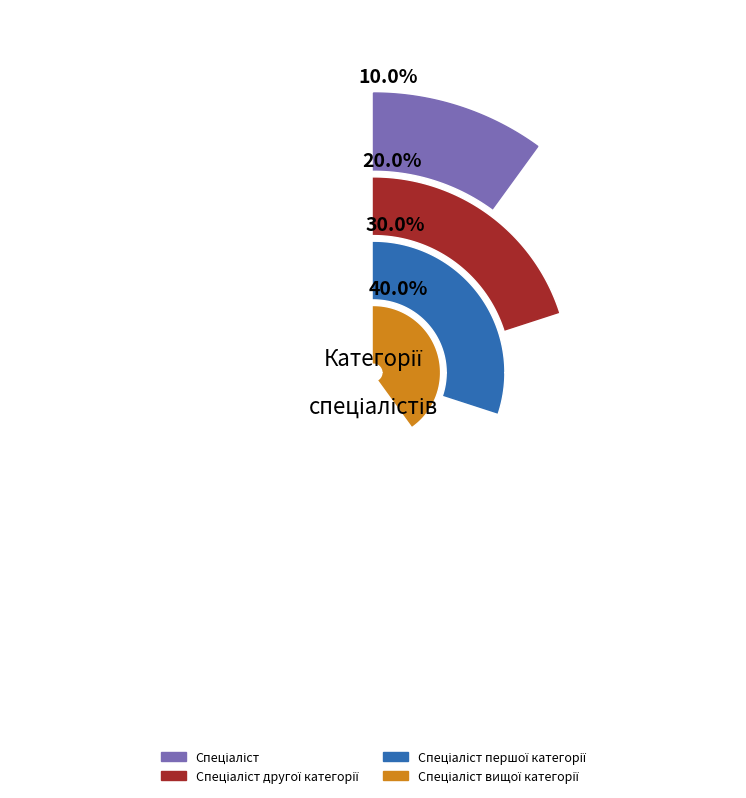

Which category has the smallest portion of the pie?

Спеціаліст